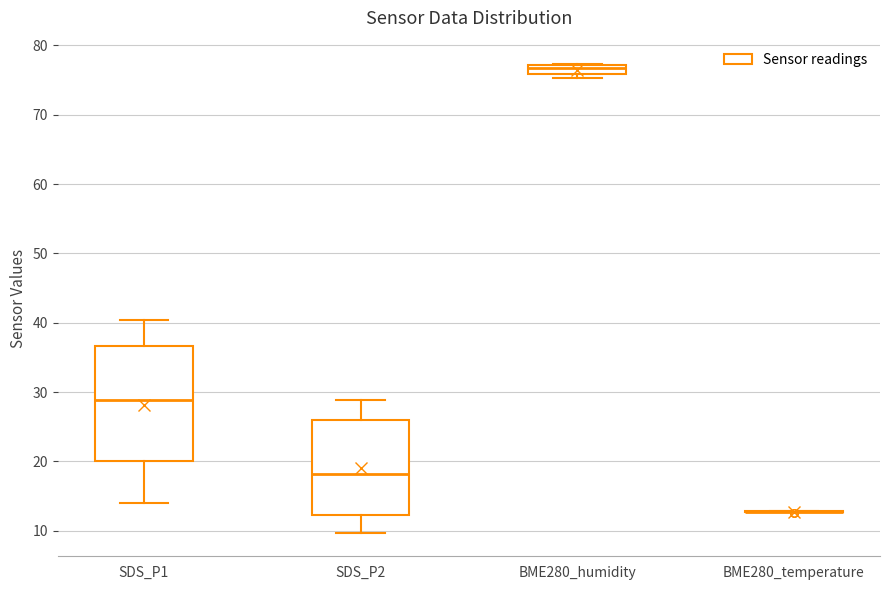

Comparing the boxes themselves (not the whiskers), which one is the tallest?

SDS_P1